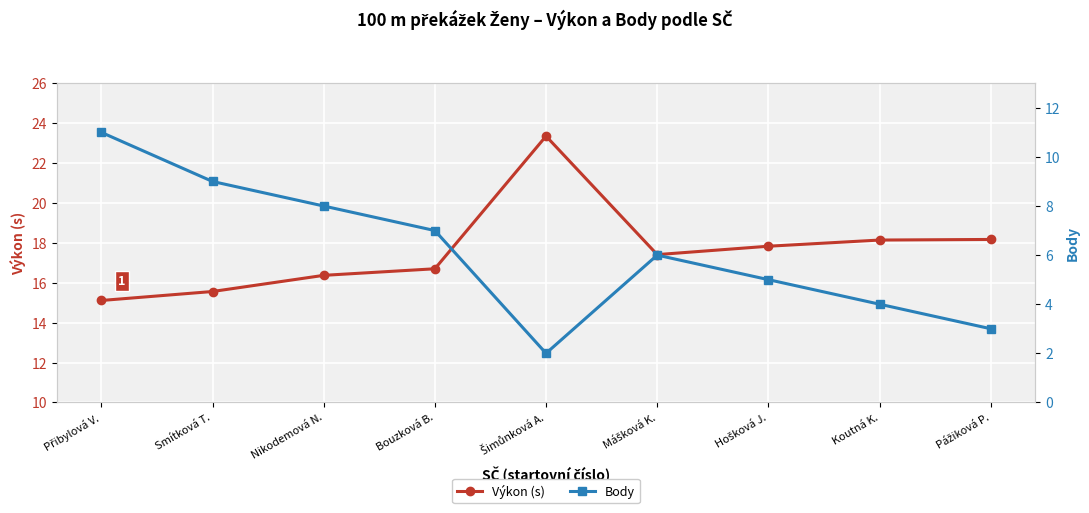

In Body, how many points are lower than both neighbors (excluding endpoints)?

1